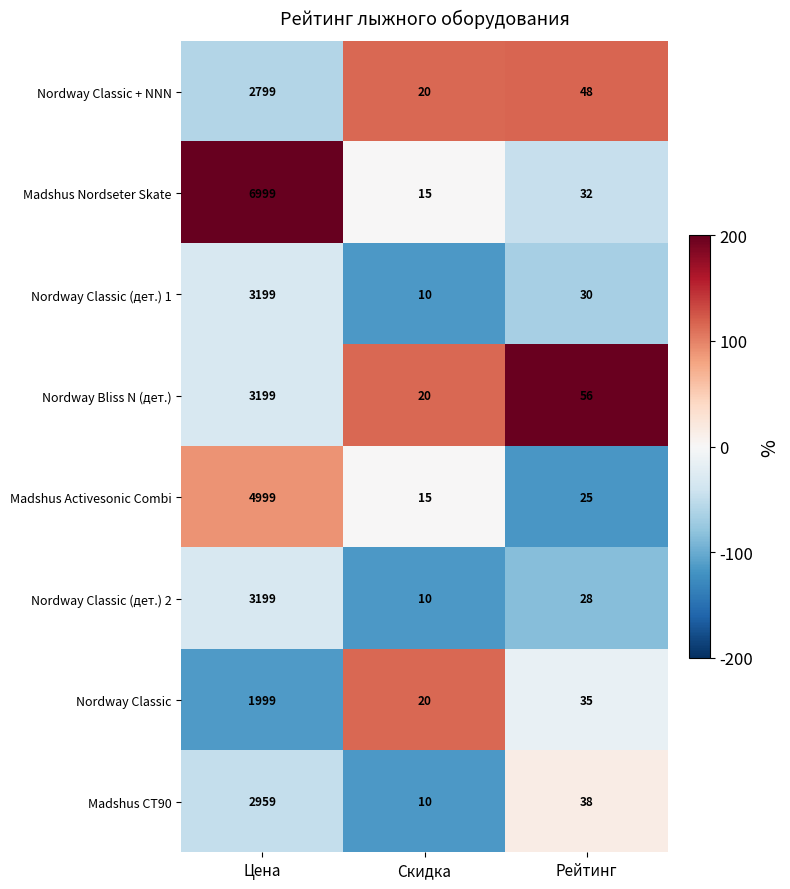

At how many categories does at least one series exceed 39?

2